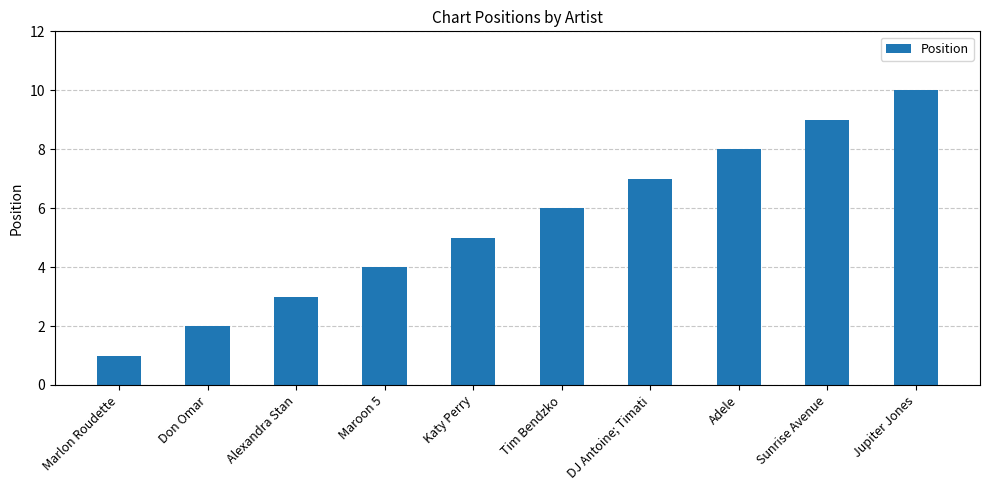

How many bars are there in total?

10